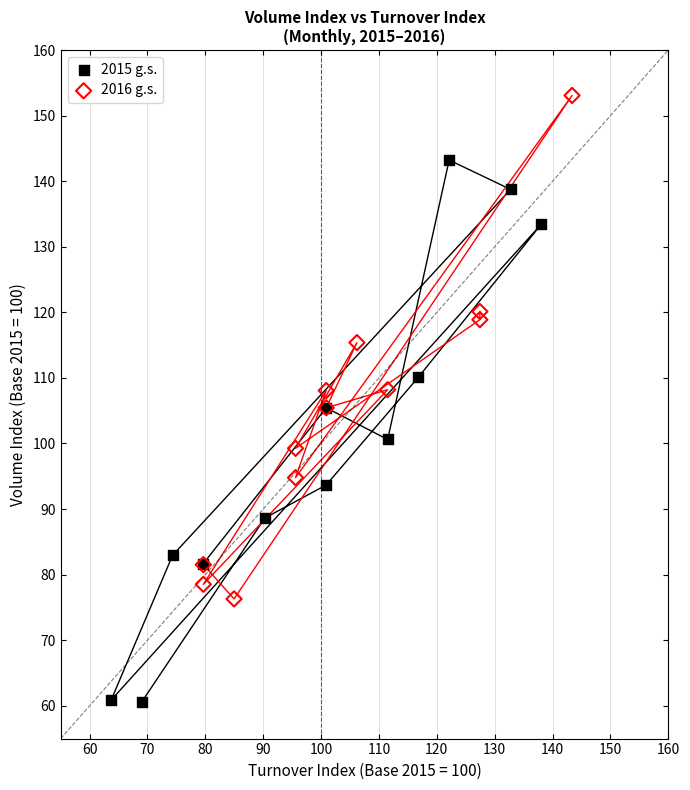

Which series contains the highest Y value?

2016 g.s.